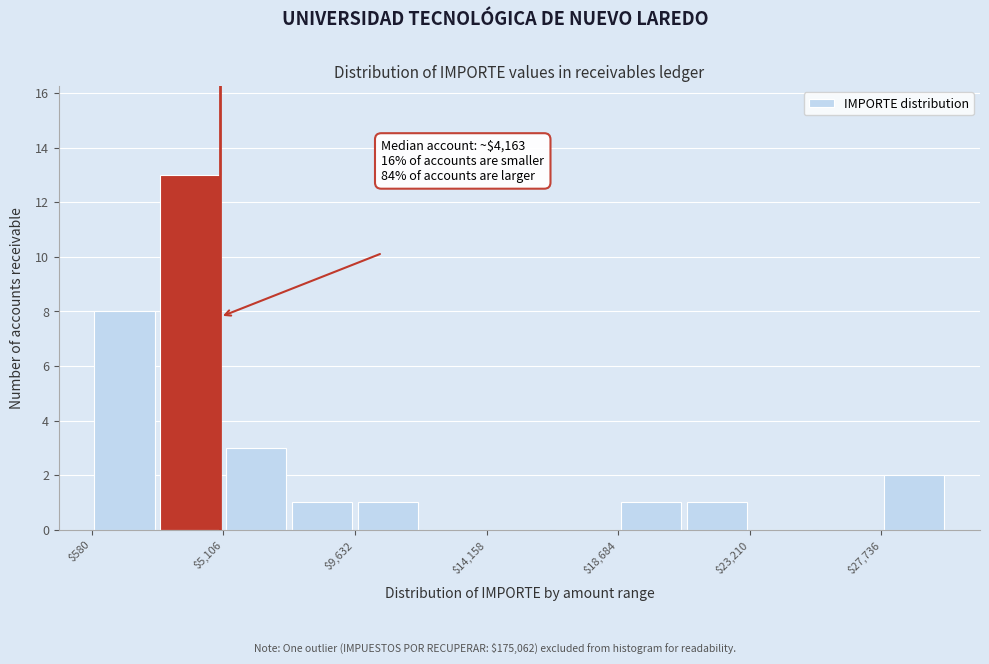

Which range on the x-axis has the tallest bar?

3000 to 5000